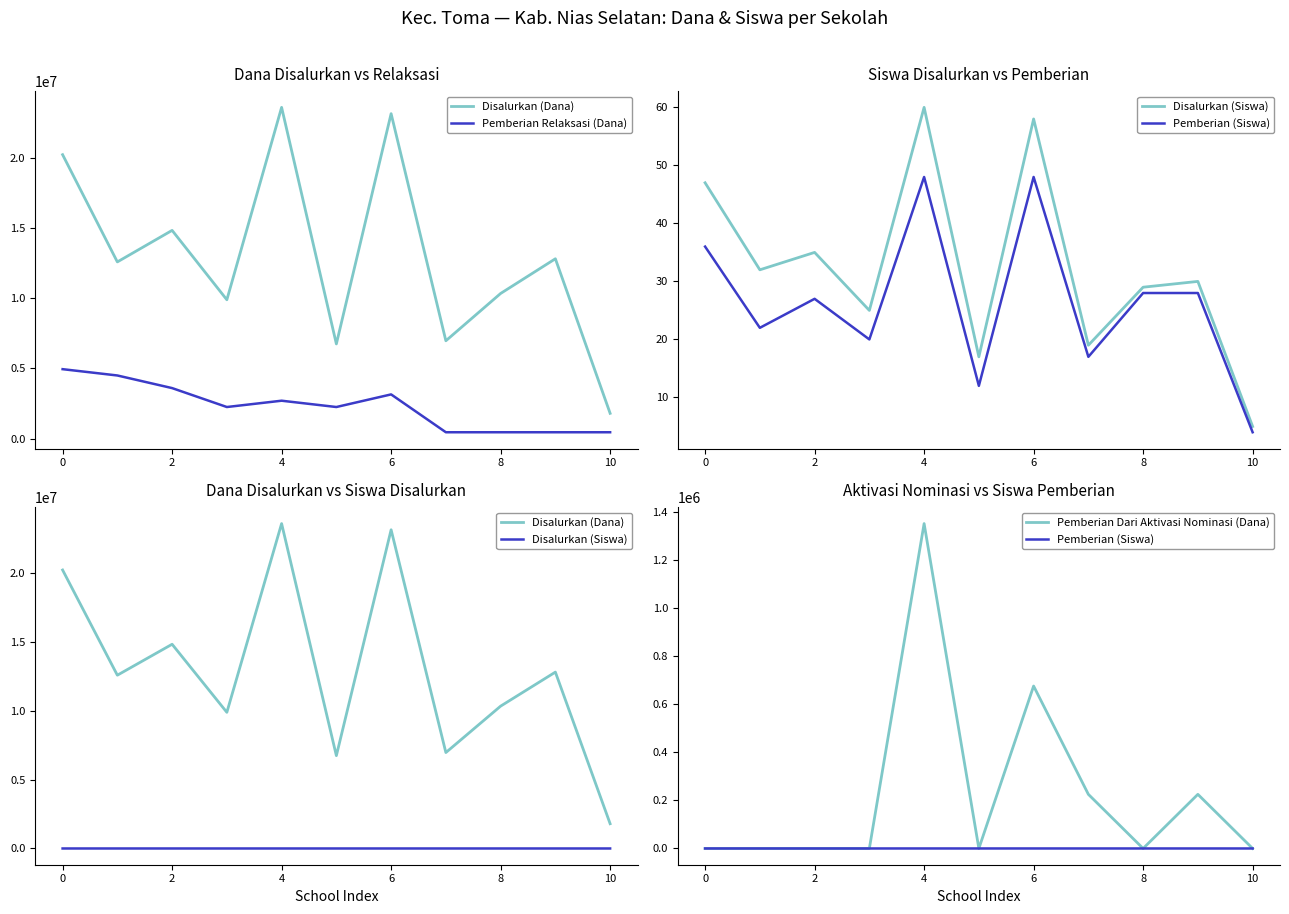

True or false: Disalurkan (Dana) and Pemberian Dari Aktivasi Nominasi (Dana) intersect in this chart.

False